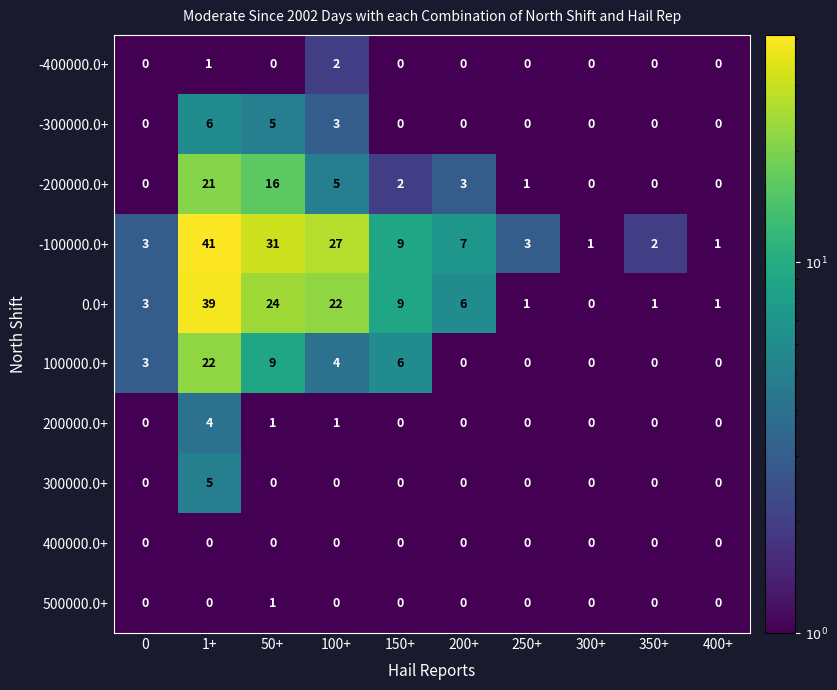

The -400000.0+ series shows 0 at 0. True or false?

True